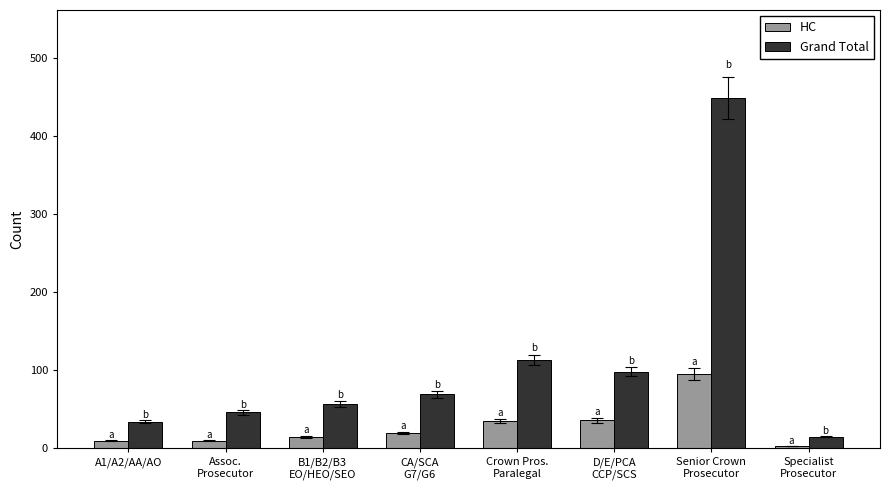

Rank the series by their maximum value, from highest to lowest.

Grand Total, HC